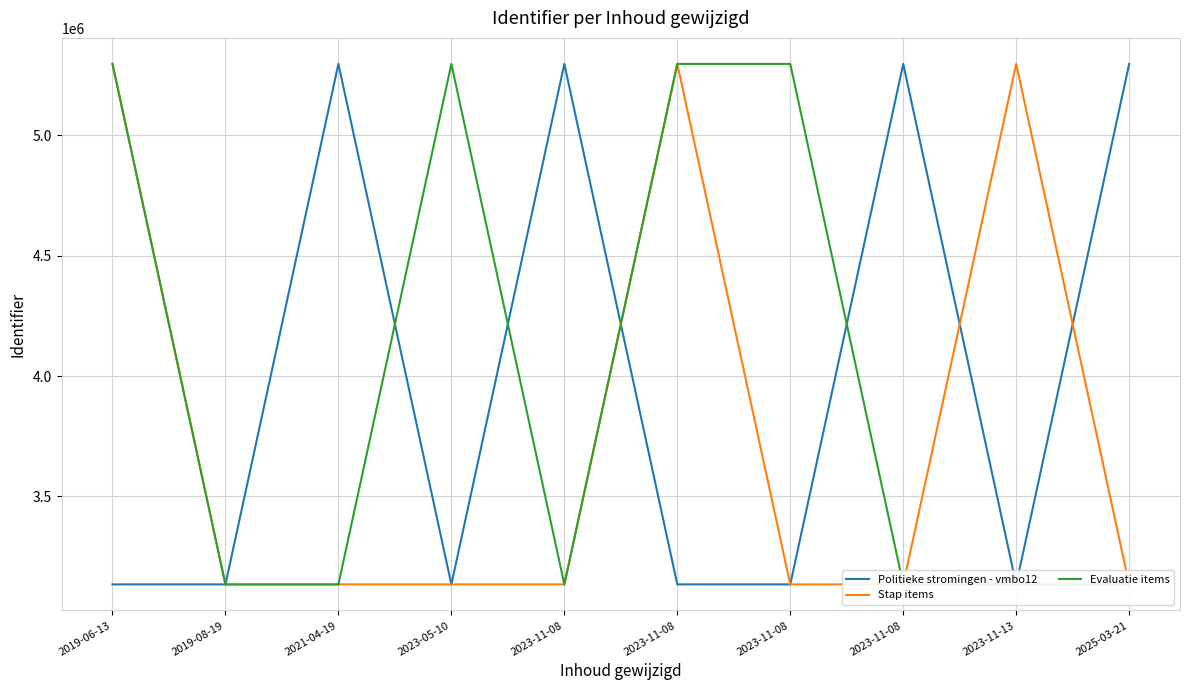

How many intersections are there between Evaluatie items and Stap items?

5